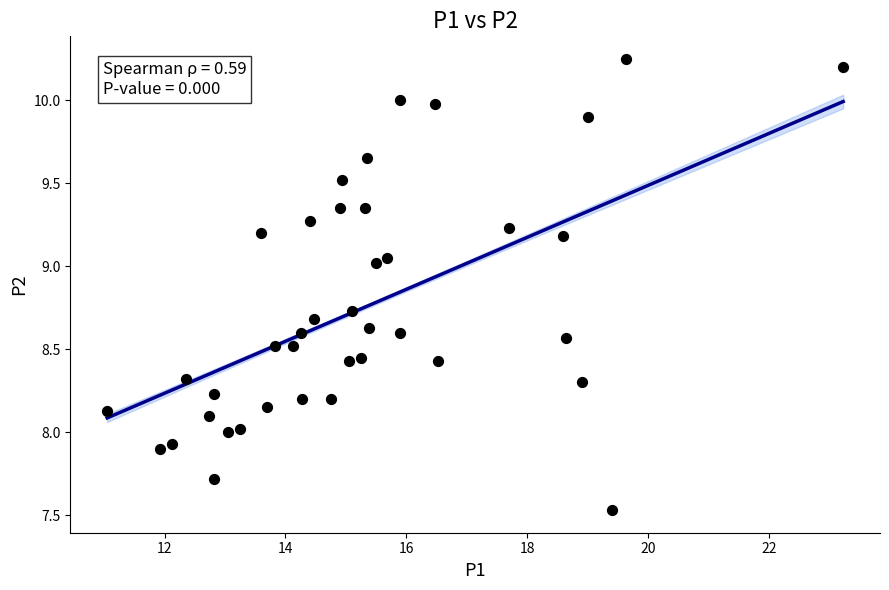

What is the range of Y values (max minus min)?

2.7